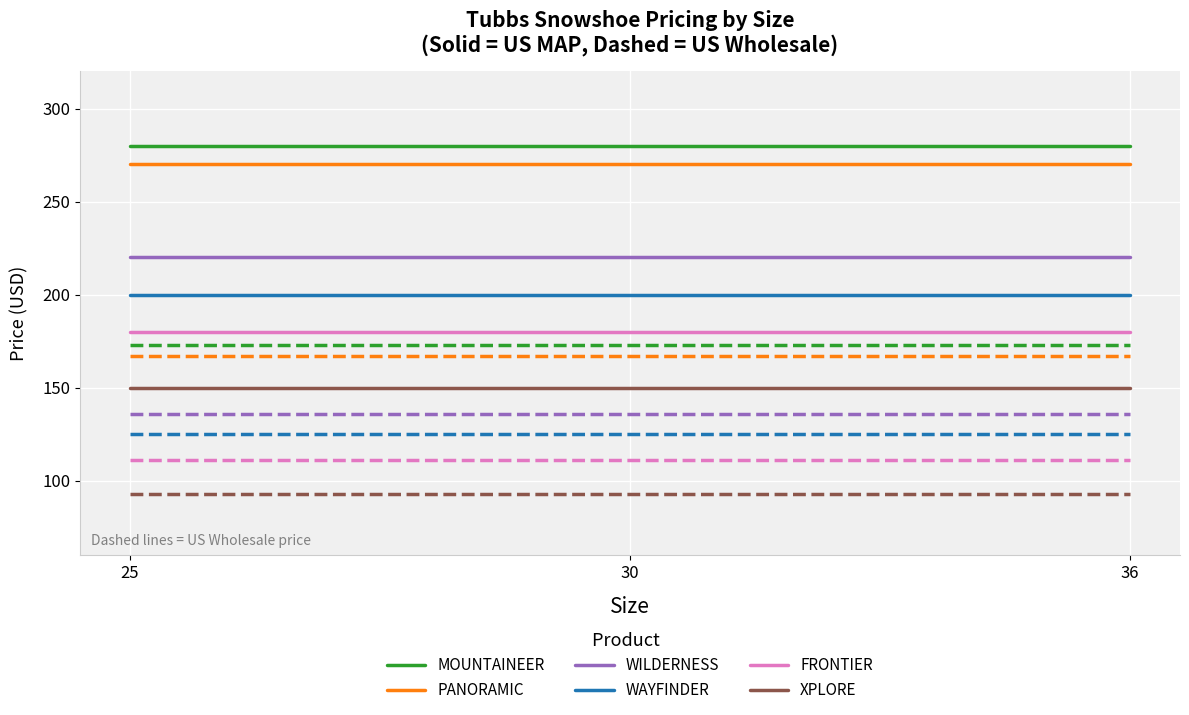

What is the total value across all series at 30?

2104.7